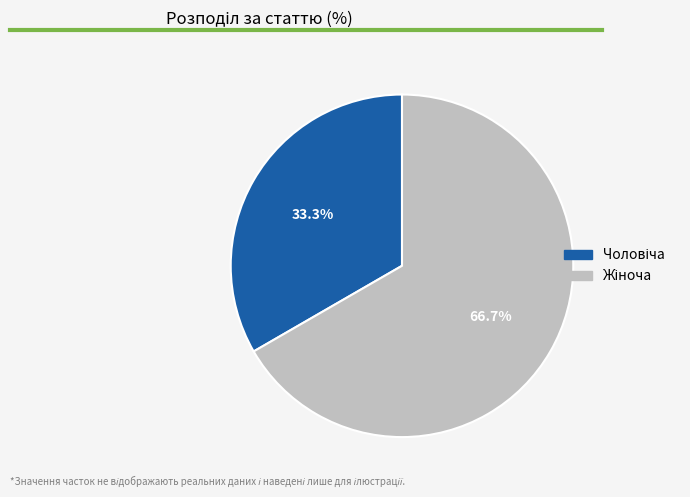

Does any single category account for the majority?

Yes